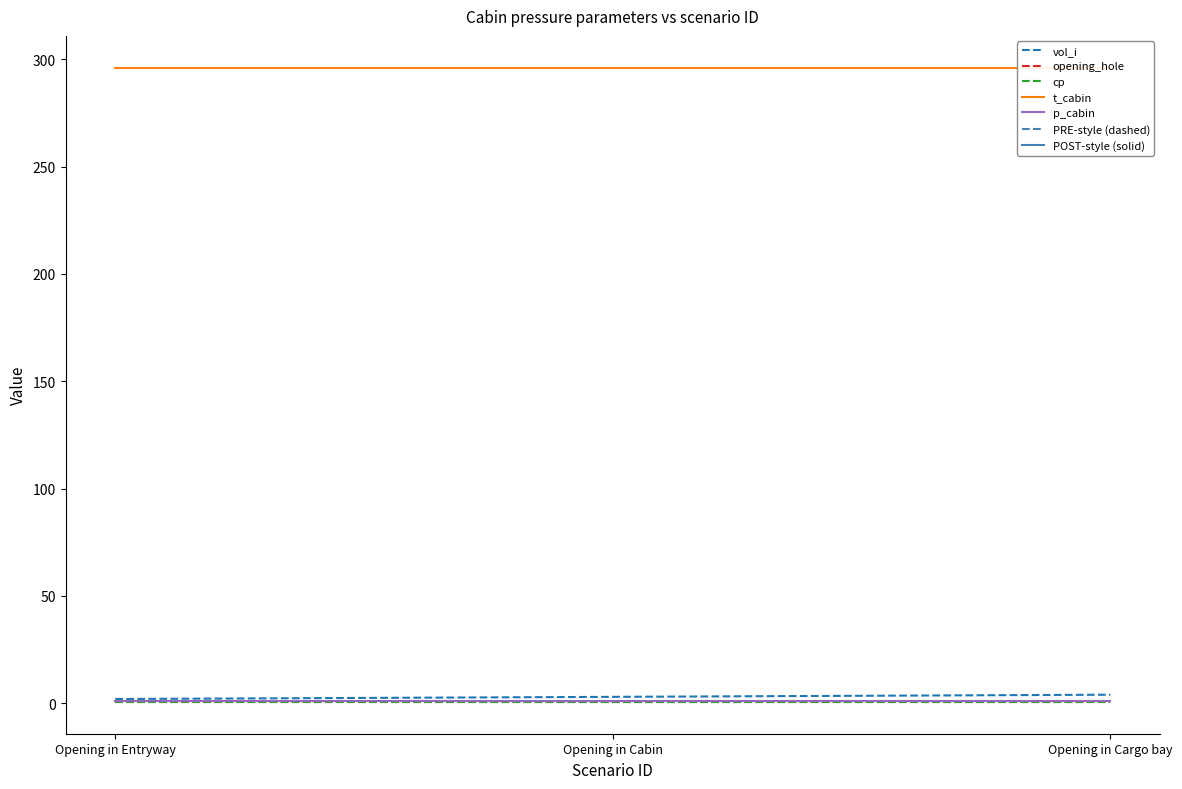

At which category is the sum across all series the highest?

Opening in Cargo bay